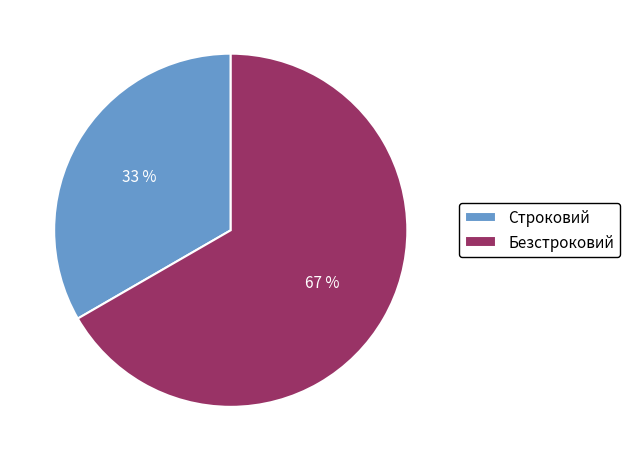

What is the ratio of the value at Строковий to the value at Безстроковий?

0.5